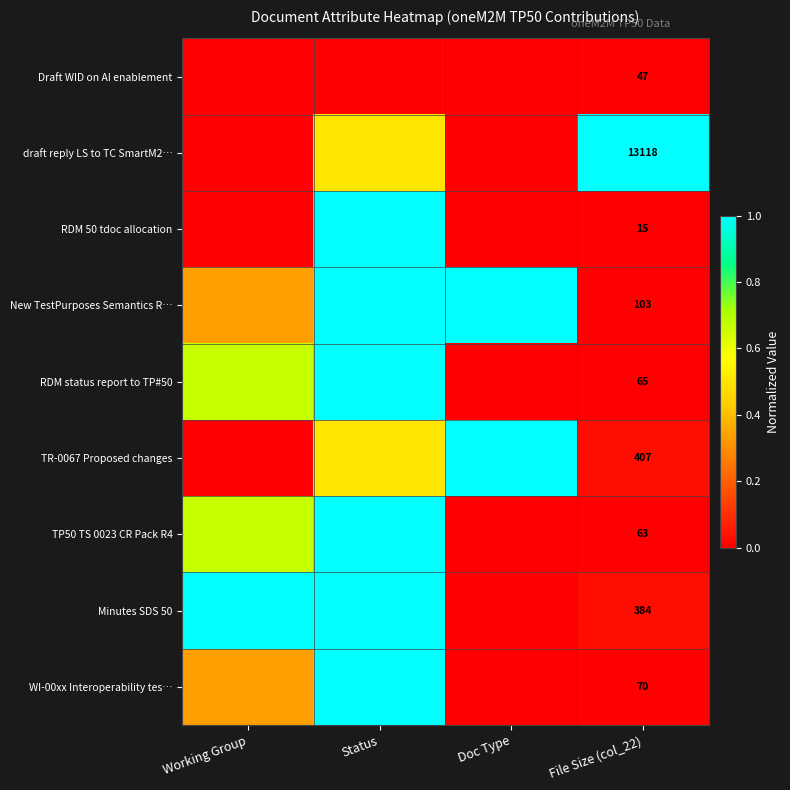

The RDM 50 tdoc allocation series shows 0.0 at File Size (col_22). True or false?

True